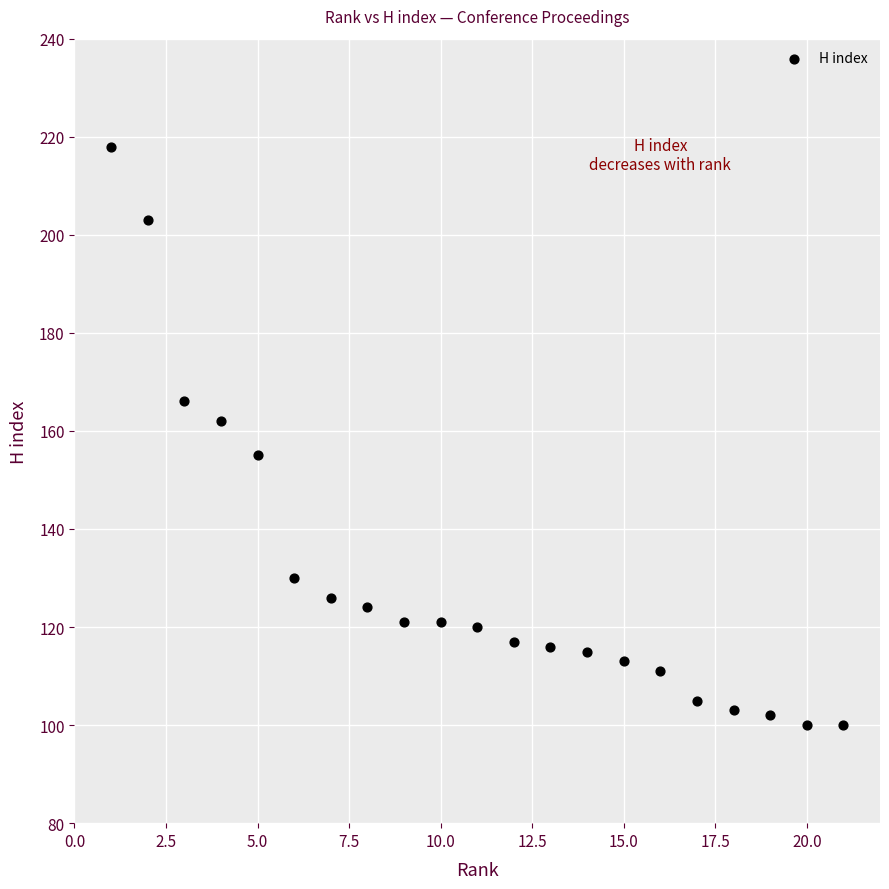

What is the range of X values (max minus min)?

20